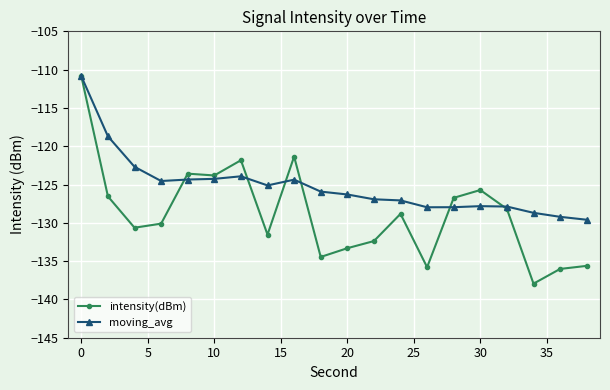

Is this an area chart (filled region under the line)?

No